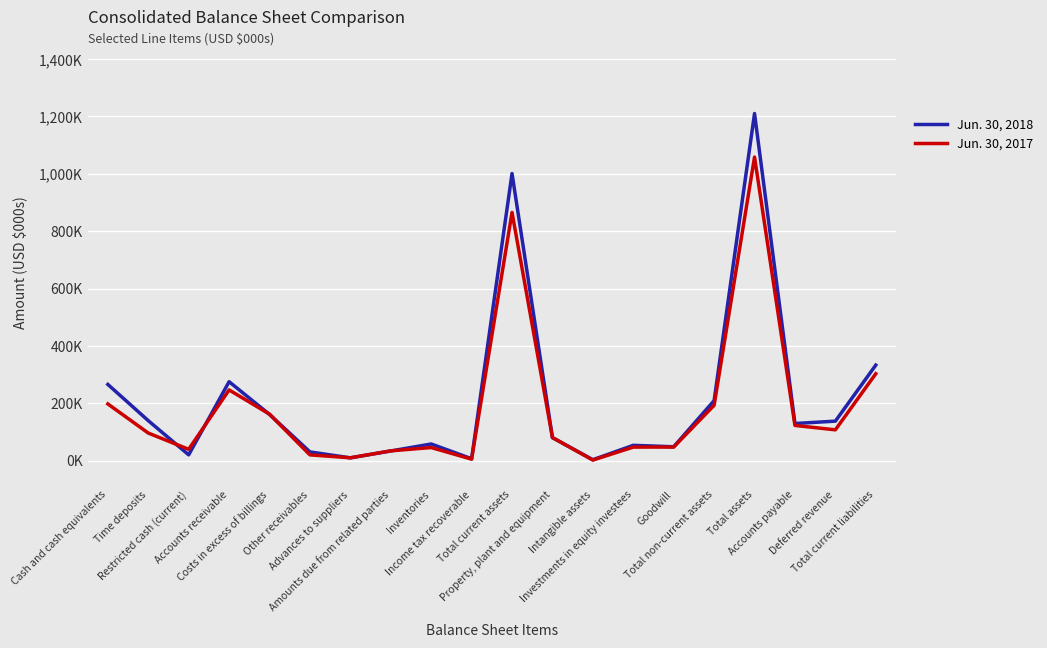

What are all the series names shown in the legend?

Jun. 30, 2018, Jun. 30, 2017